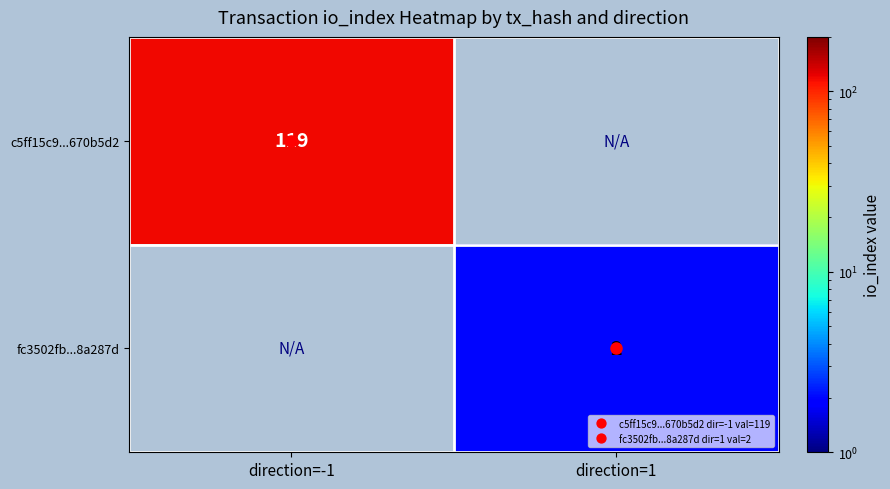

Which series has the widest spread of values?

c5ff15c9...670b5d2